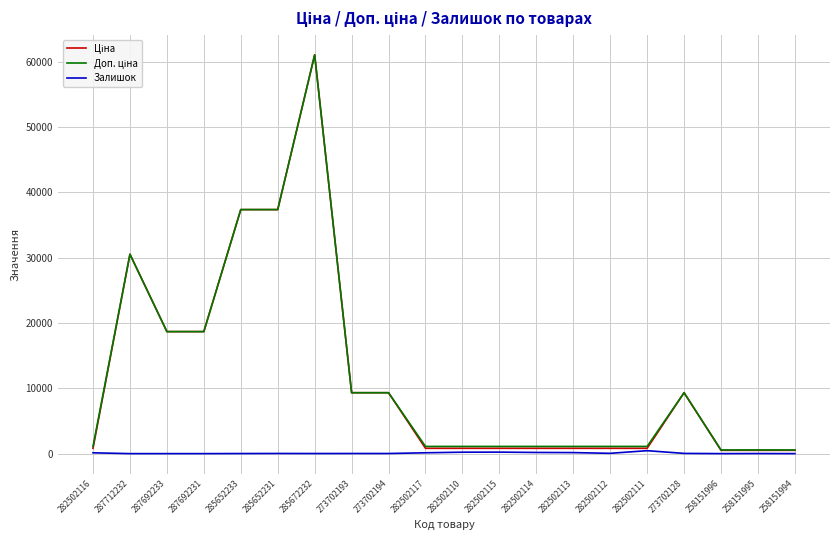

At which category is the sum across all series the highest?

285672232